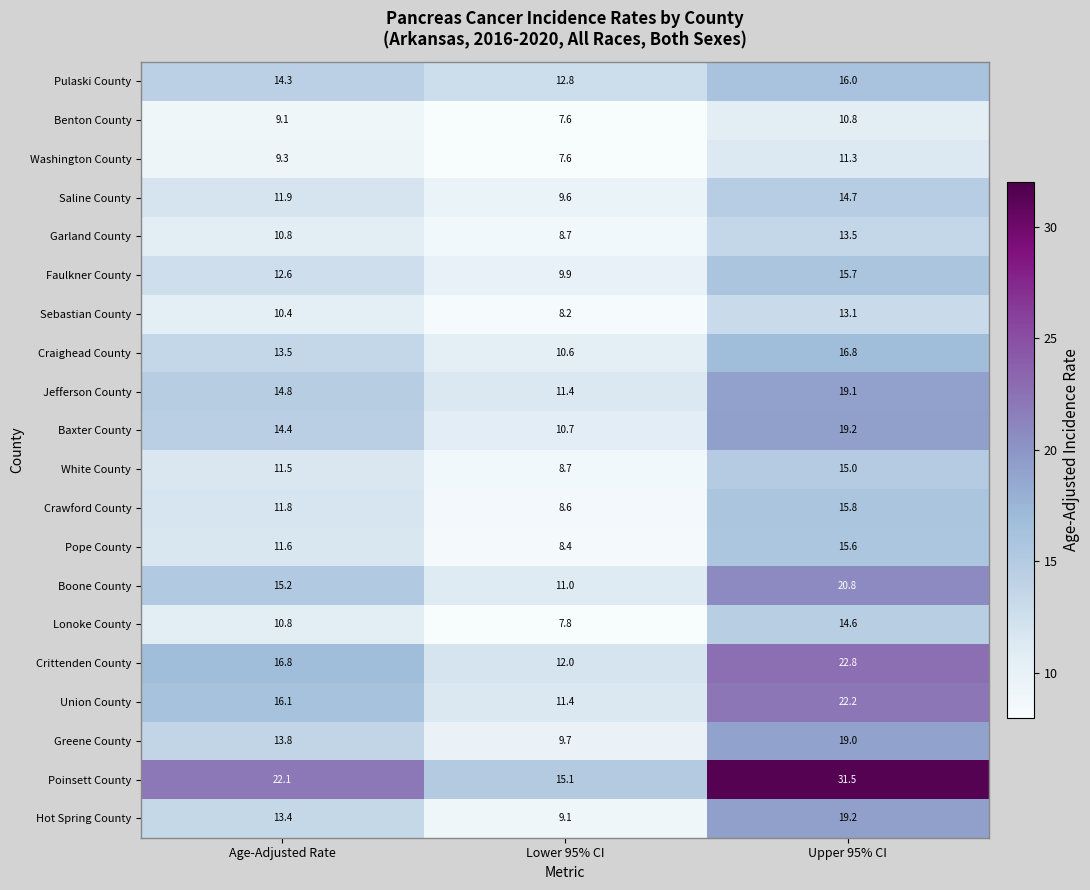

Which series has the widest spread of values?

Poinsett County